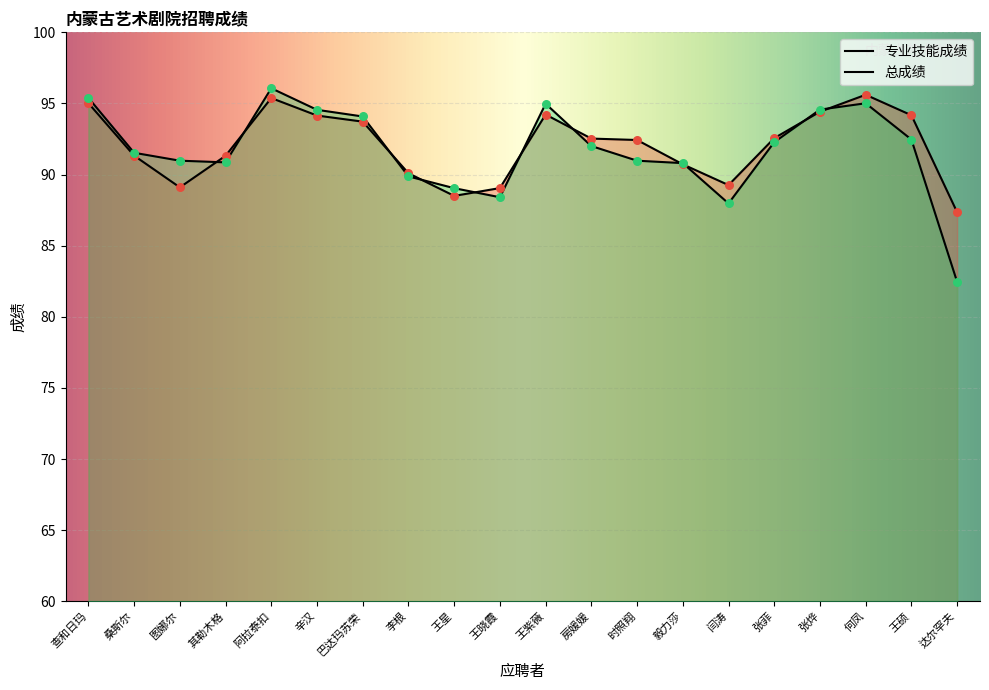

Which series has the largest total across all categories?

专业技能成绩